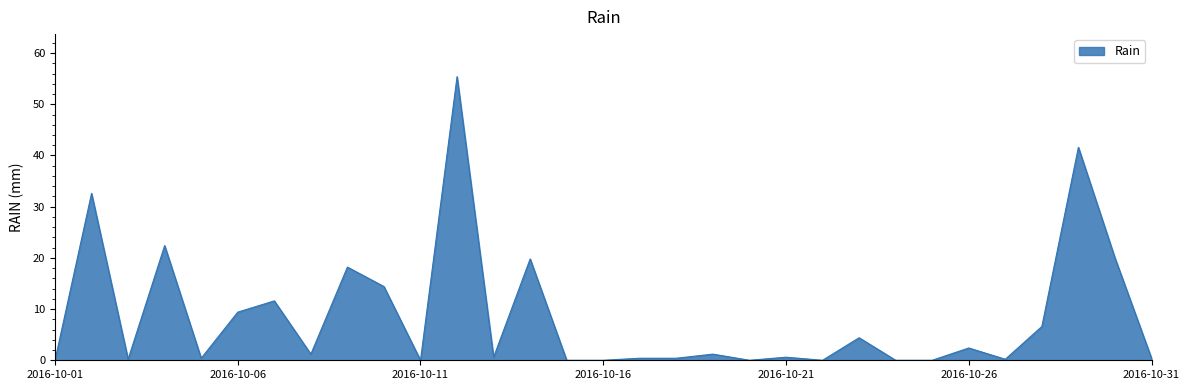

What is the difference between the maximum and minimum values?

55.4